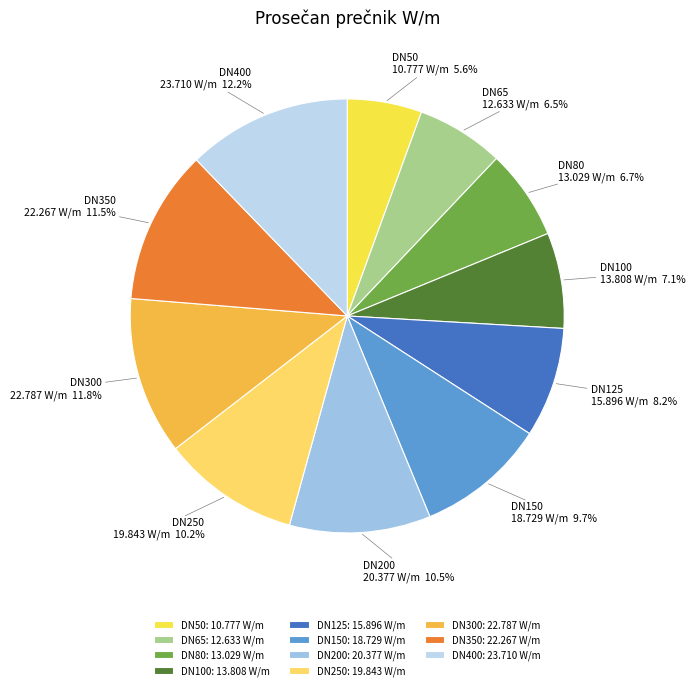

What is the ratio of the value at DN250 to the value at DN100?

1.4